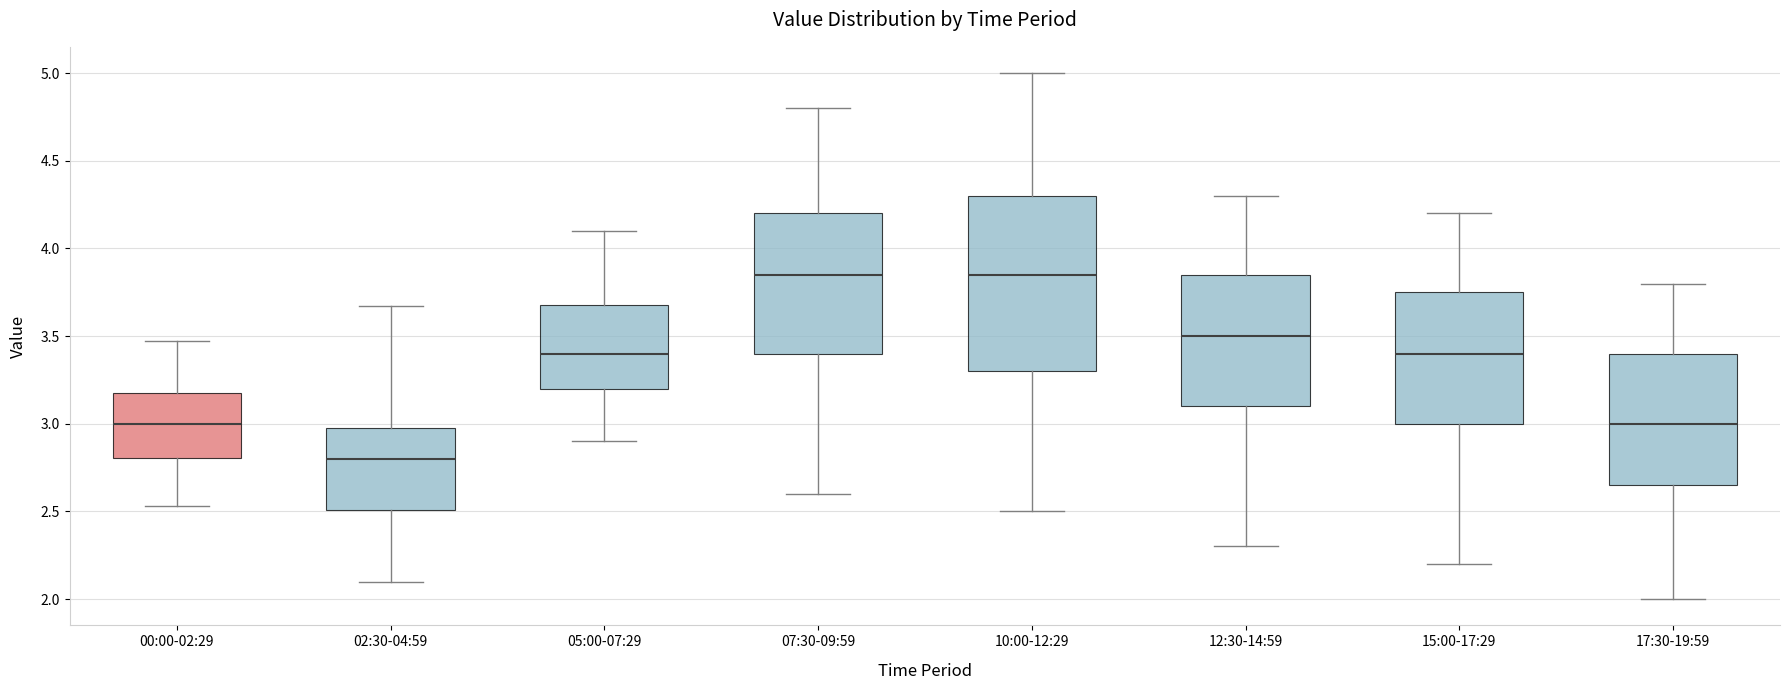

Reading left to right, transcribe this box plot: for each box, give where its median line is, the range the box spans, and where its two whiskers end, as read against the y-axis. The values are not printed on the chart, so give them approximately, as read against the axis.

00:00-02:29: median 3.00, box 2.80 to 3.20, whiskers 2.55 to 3.45
02:30-04:59: median 2.80, box 2.50 to 3.00, whiskers 2.10 to 3.65
05:00-07:29: median 3.40, box 3.20 to 3.70, whiskers 2.90 to 4.10
07:30-09:59: median 3.85, box 3.40 to 4.20, whiskers 2.60 to 4.80
10:00-12:29: median 3.85, box 3.30 to 4.30, whiskers 2.50 to 5.00
12:30-14:59: median 3.50, box 3.10 to 3.85, whiskers 2.30 to 4.30
15:00-17:29: median 3.40, box 3.00 to 3.75, whiskers 2.20 to 4.20
17:30-19:59: median 3.00, box 2.65 to 3.40, whiskers 2.00 to 3.80